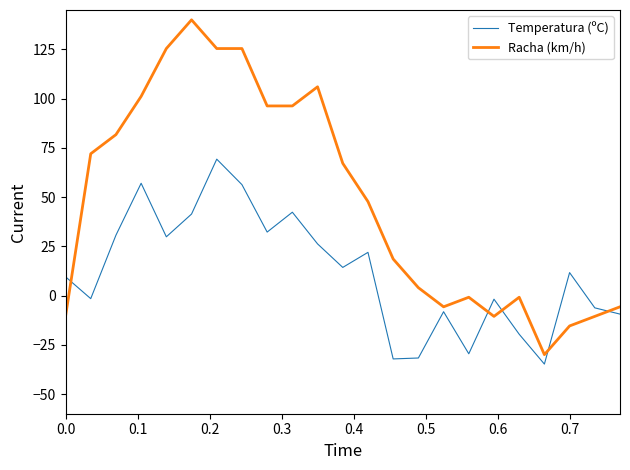

True or false: Temperatura (ºC) and Racha (km/h) cross at least once.

True